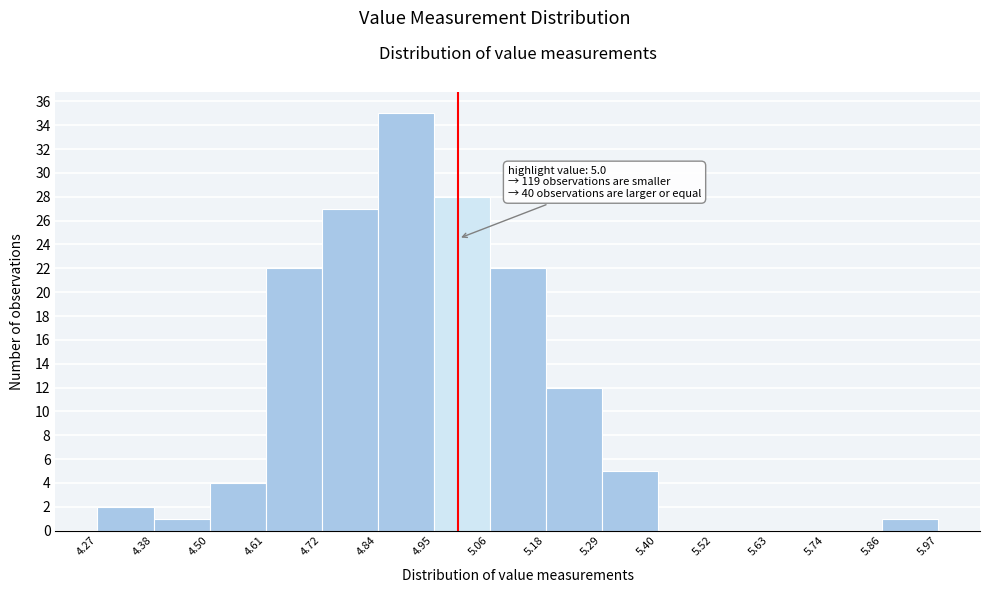

Over which range of the x-axis is the bar tallest?

4.84 to 4.95